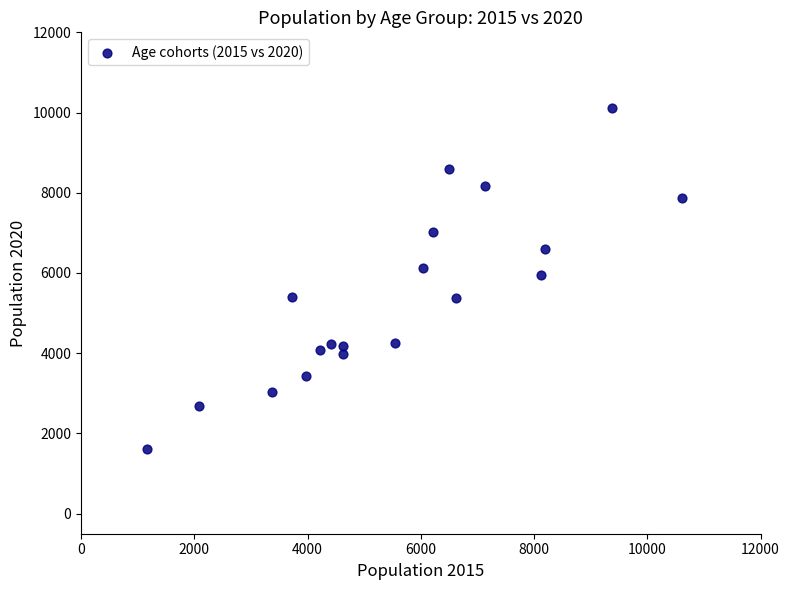

What is the range of Y values (max minus min)?

8501